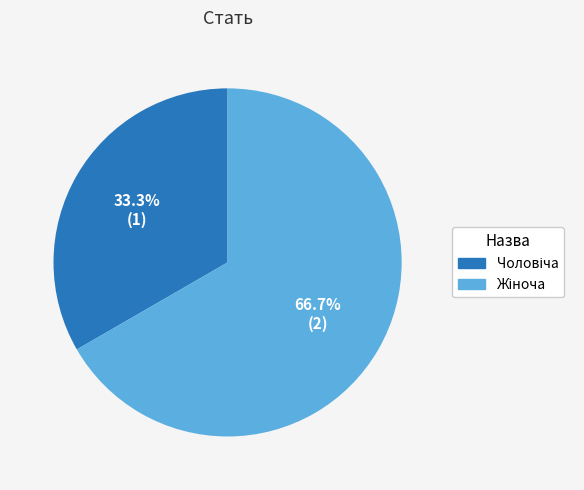

Is there a majority slice in this chart?

Yes